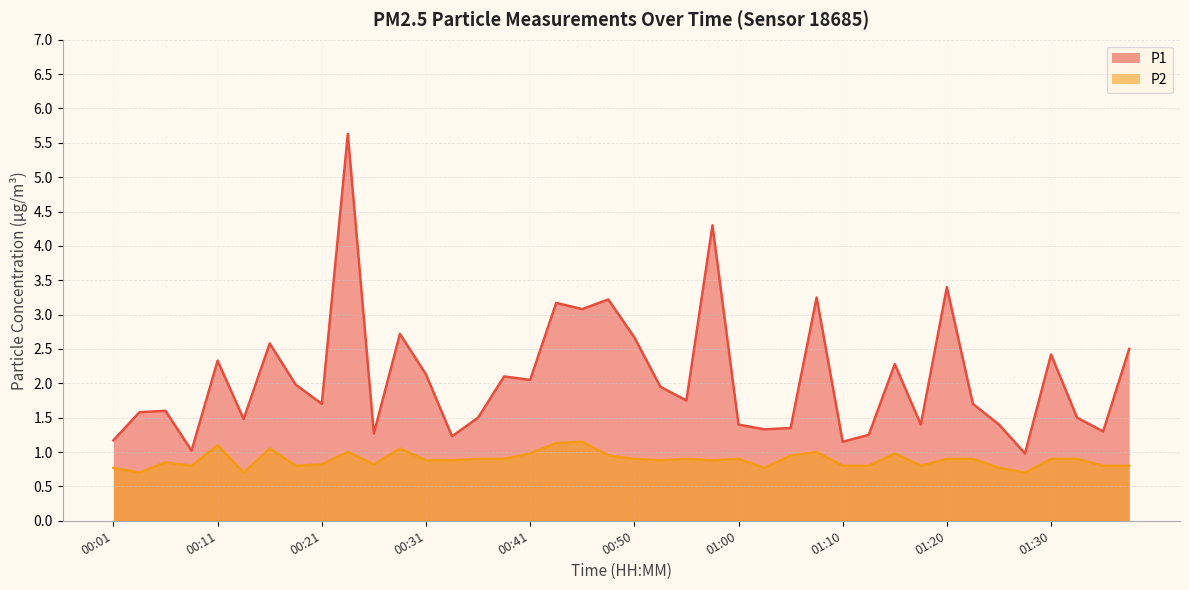

How many interior local valleys does the P2 series have?

10